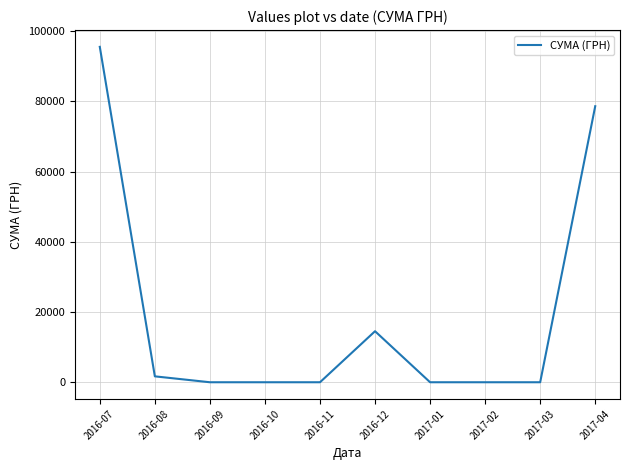

Between 2017-04 and 2016-10, which is larger?

2017-04